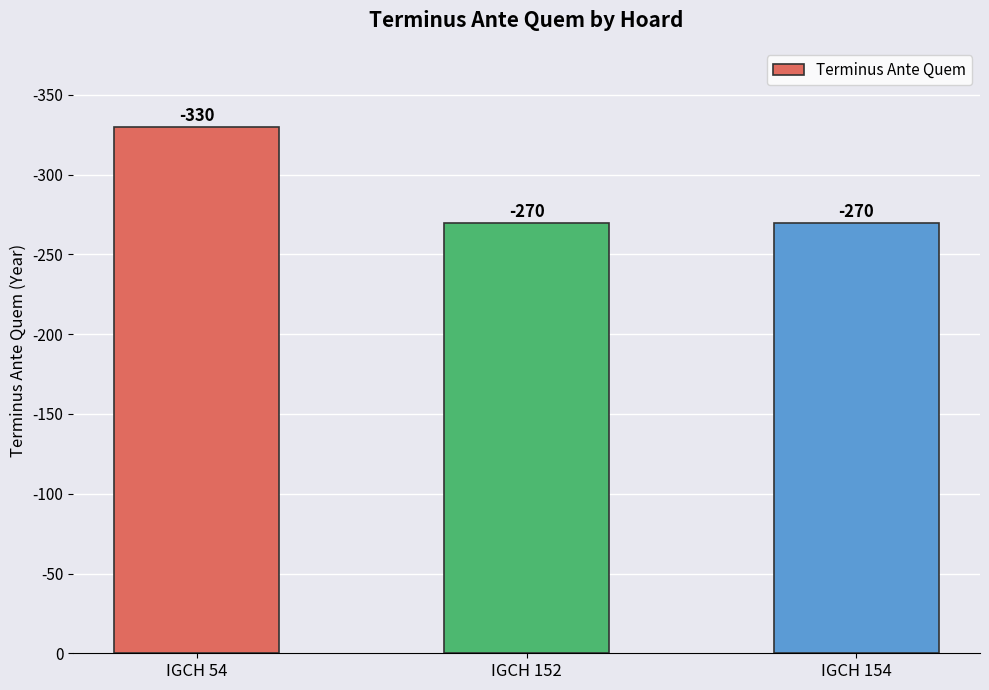

What is the value of the 1st bar from the left?

330